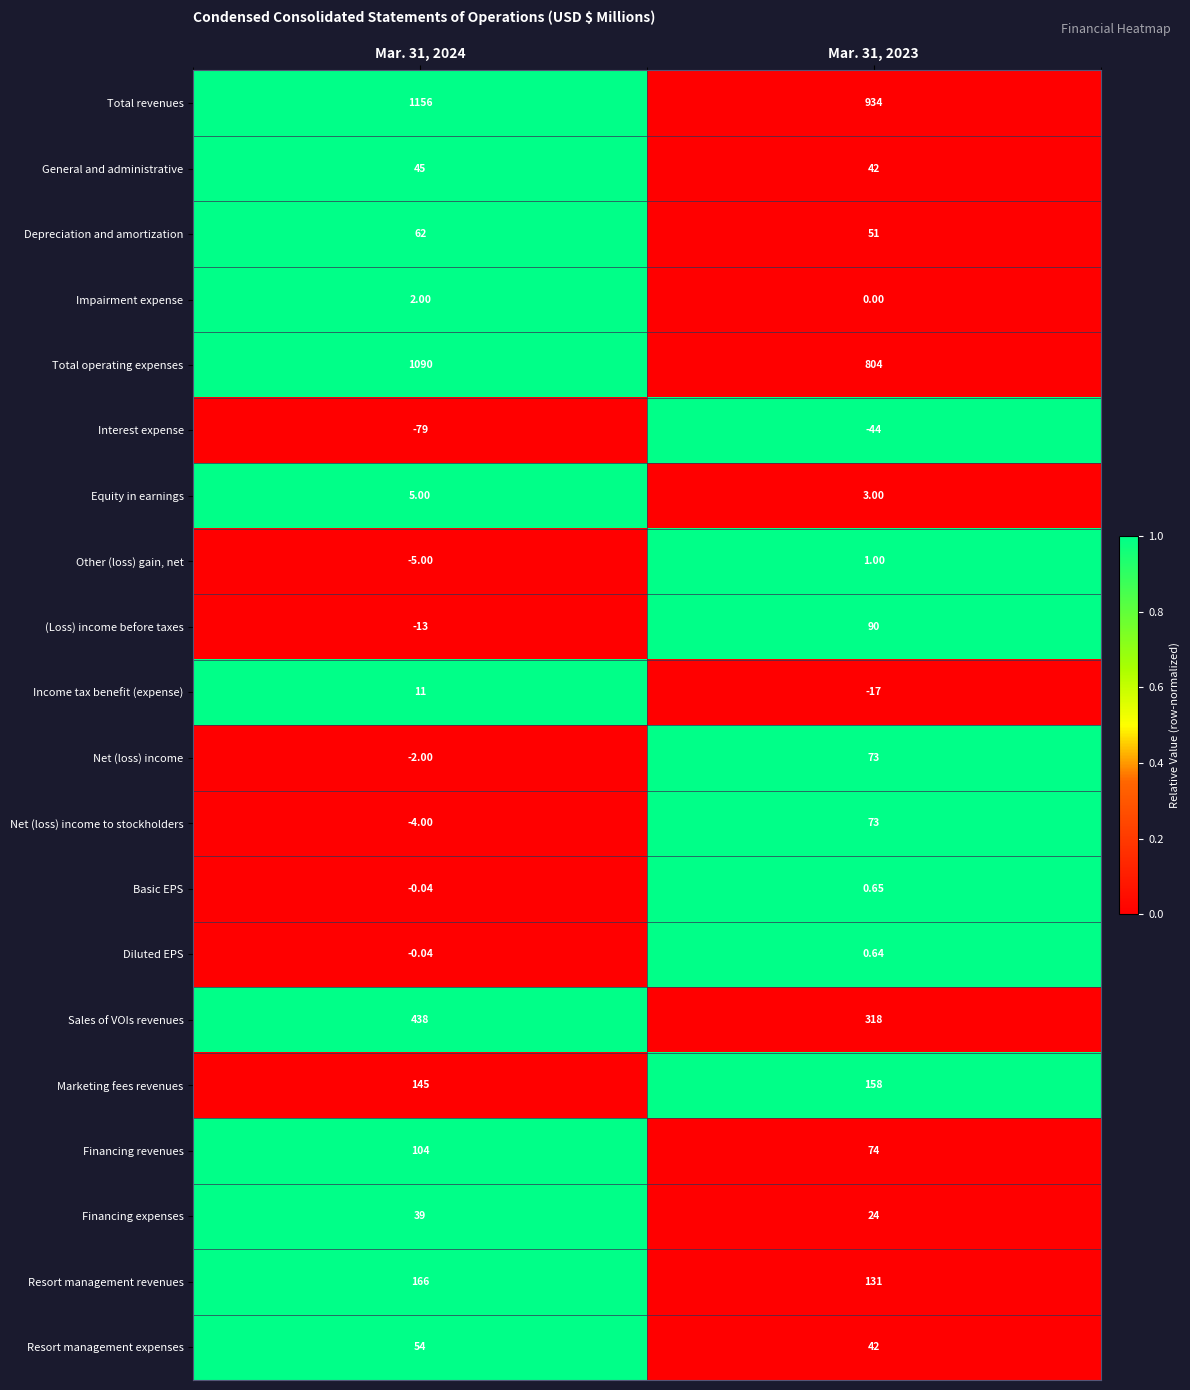

Which series has the largest total across all categories?

Total revenues